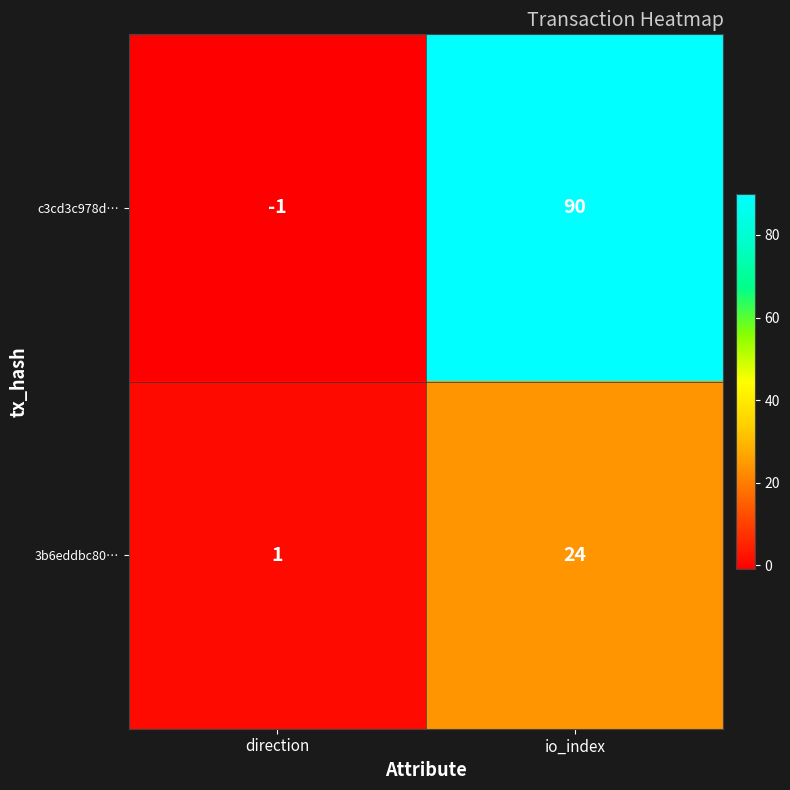

What is the difference between the highest and lowest values at io_index?

66